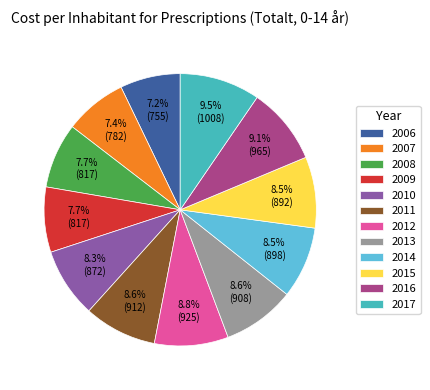

What percentage is NOT represented by 2009?

92.3%